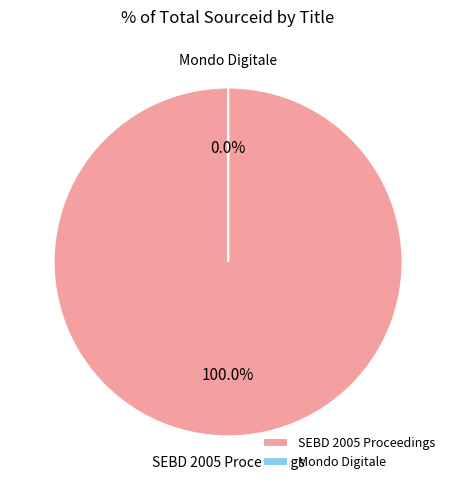

The Mondo Digitale slice represents 0% of the pie. True or false?

True